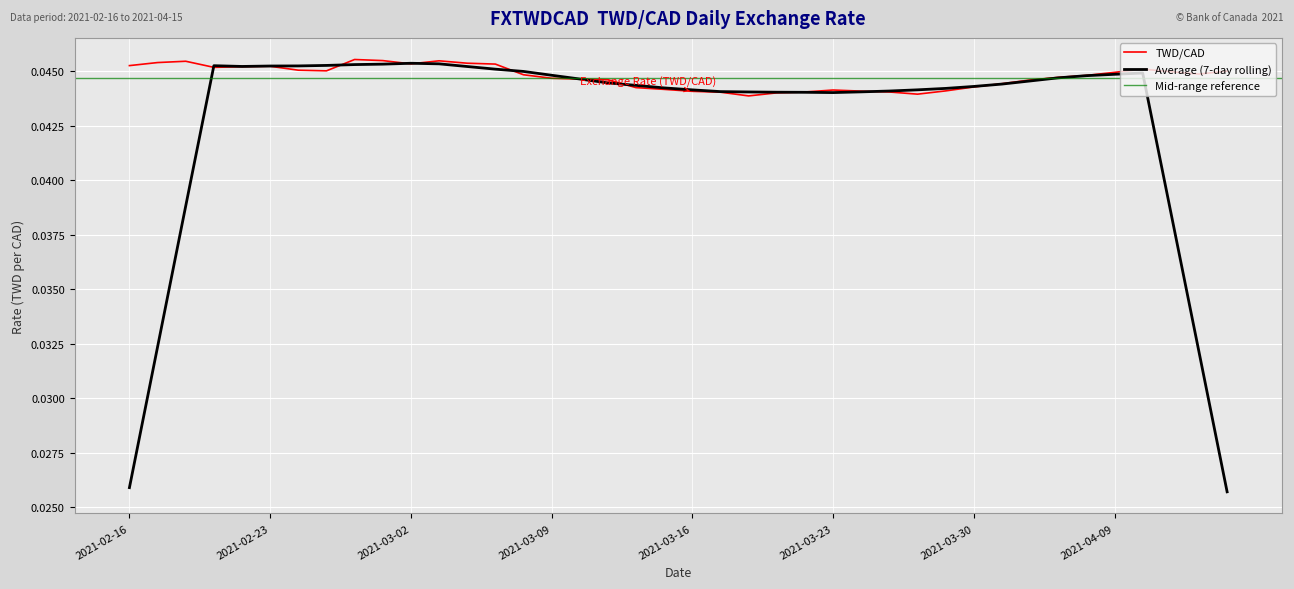

Reading left to right, transcribe all the data shown in this chart.

2021-02-16=0.0	2021-02-17=0.0	2021-02-18=0.0	2021-02-19=0.0	2021-02-22=0.0	2021-02-23=0.0	2021-02-24=0.0	2021-02-25=0.0	2021-02-26=0.0	2021-03-01=0.0	2021-03-02=0.0	2021-03-03=0.0	2021-03-04=0.0	2021-03-05=0.0	2021-03-08=0.0	2021-03-09=0.0	2021-03-10=0.0	2021-03-11=0.0	2021-03-12=0.0	2021-03-15=0.0	2021-03-16=0.0	2021-03-17=0.0	2021-03-18=0.0	2021-03-19=0.0	2021-03-22=0.0	2021-03-23=0.0	2021-03-24=0.0	2021-03-25=0.0	2021-03-26=0.0	2021-03-29=0.0	2021-03-30=0.0	2021-04-01=0.0	2021-04-06=0.0	2021-04-07=0.0	2021-04-08=0.0	2021-04-09=0.0	2021-04-12=0.0	2021-04-13=0.0	2021-04-14=0.0	2021-04-15=0.0